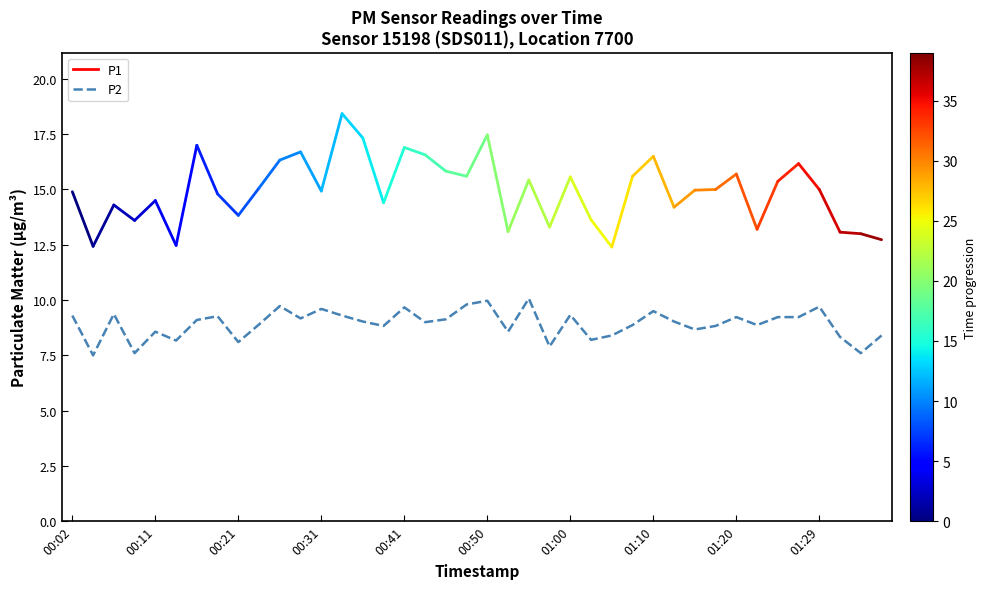

What is the maximum value shown in the chart?

10.1